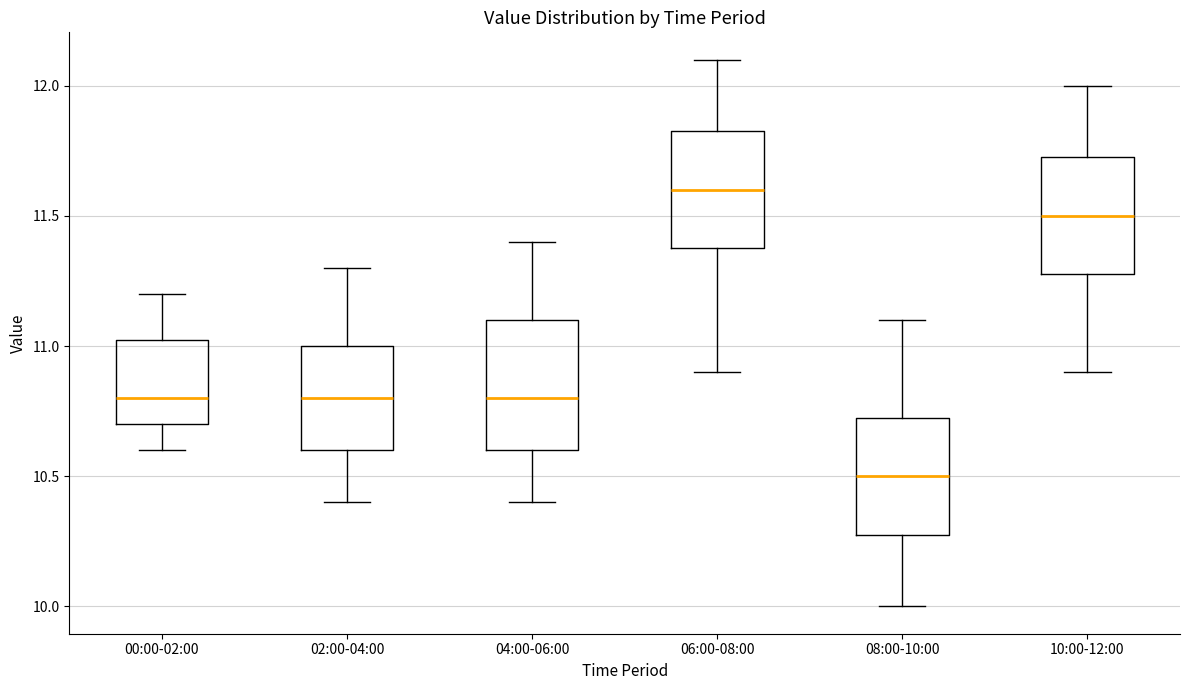

Where is the upper edge of the box for 02:00-04:00 on the y-axis? The values are not printed on the chart, so give them approximately, as read against the axis.

11.00